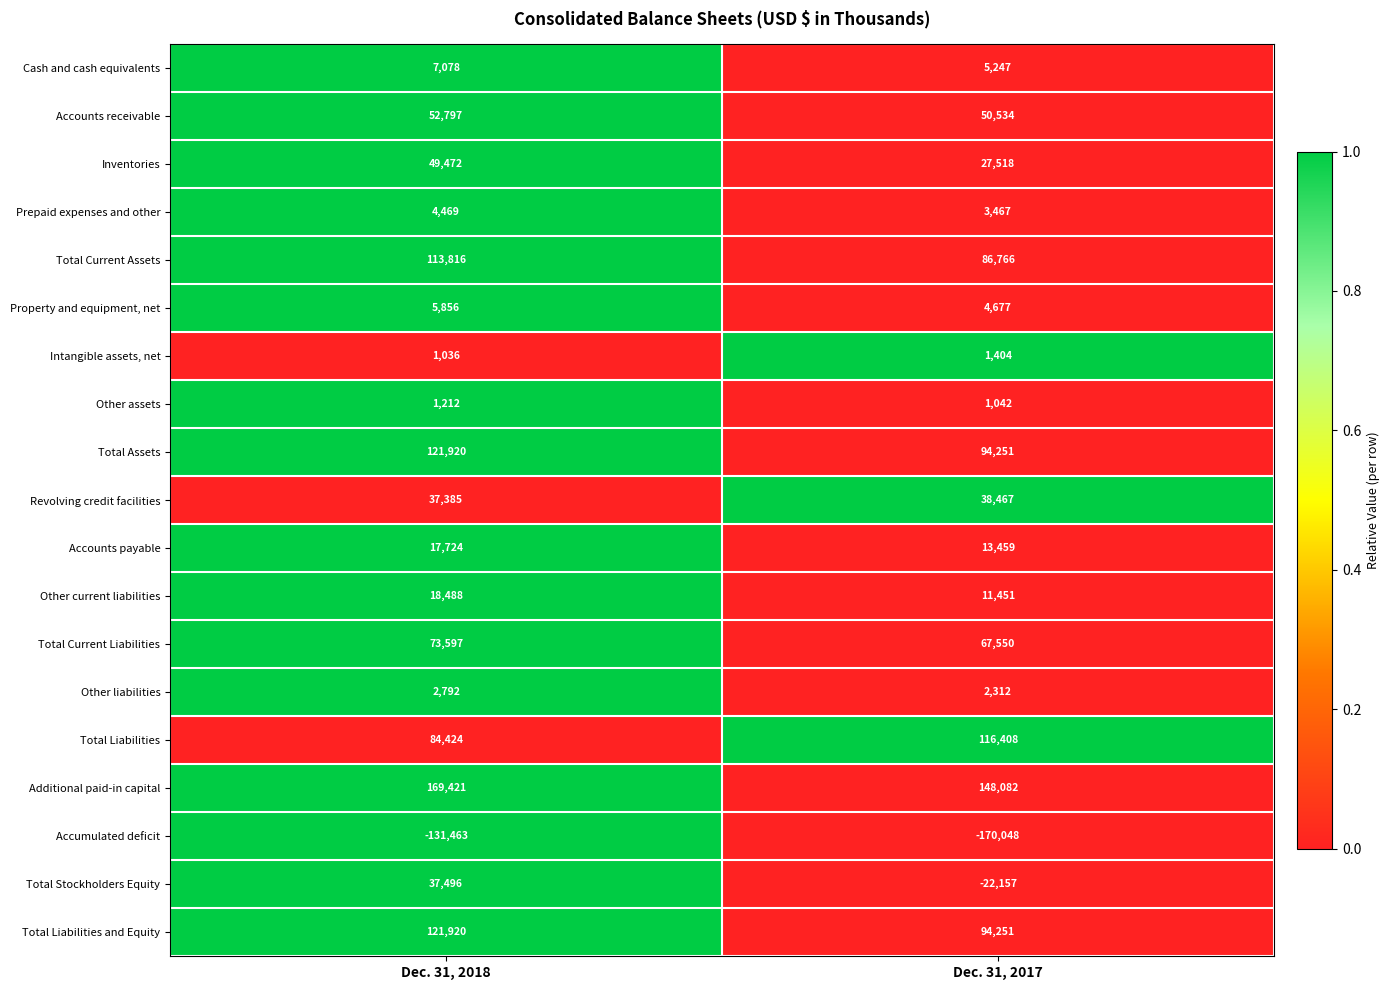

Rank the categories by Prepaid expenses and other value from highest to lowest.

Dec. 31, 2018, Dec. 31, 2017